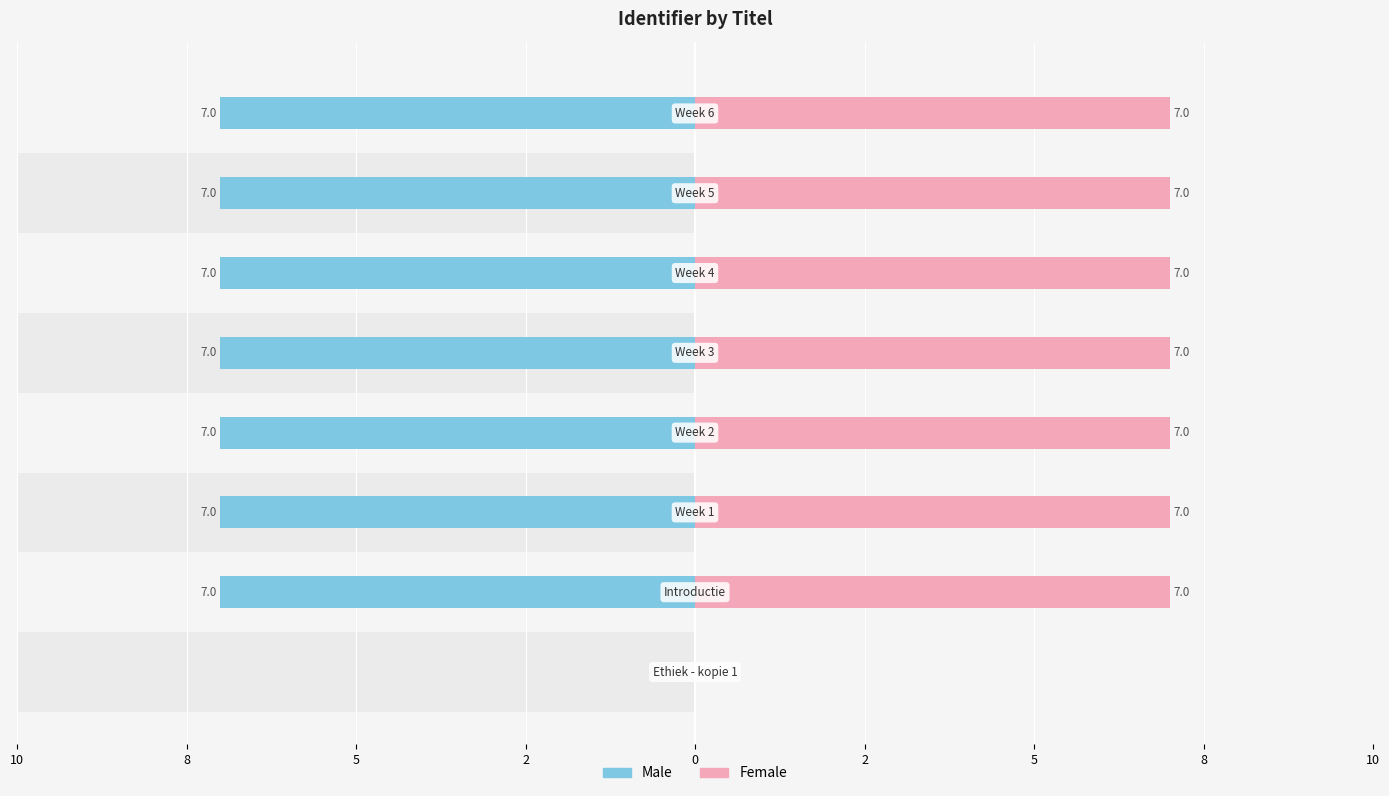

Reading right to left, extract all data points from this chart.

Male: 8=-7.0	5=-7.0	2=-7.0	0=-7.0	2=-7.0	5=-7.0	8=-7.0	10=0.0
Female: 8=7.0	5=7.0	2=7.0	0=7.0	2=7.0	5=7.0	8=7.0	10=0.0